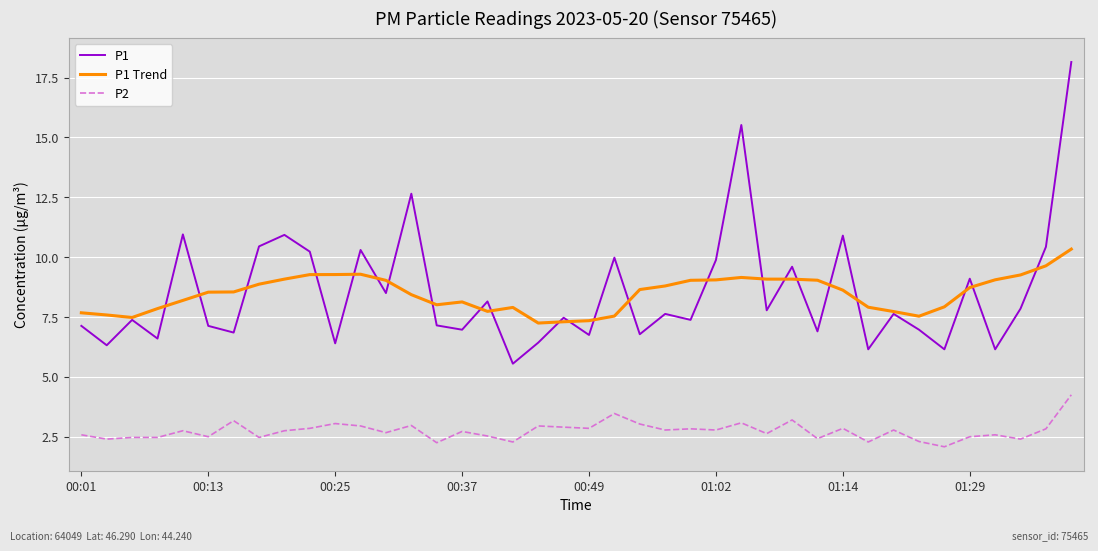

True or false: P2 and P1 cross at least once.

False